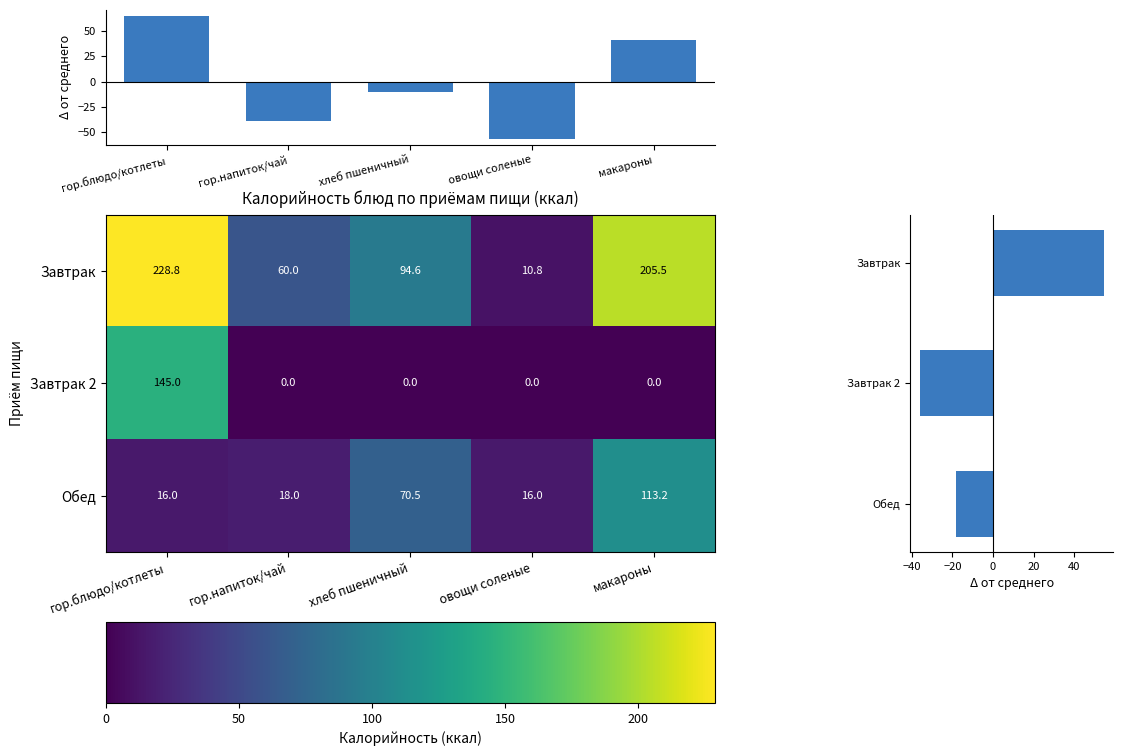

What is the difference between the maximum and minimum values in the Завтрак 2 series?

145.0